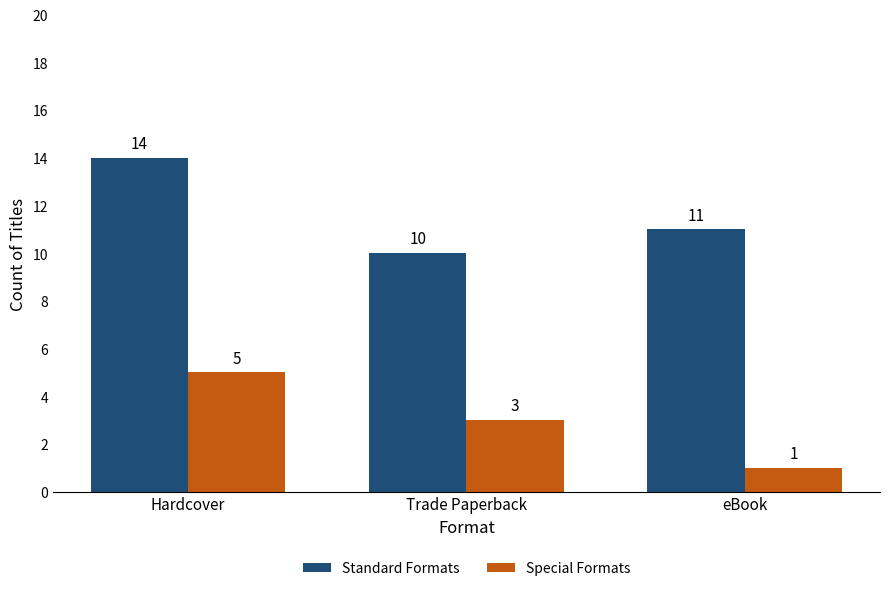

True or false: Standard Formats has a value of 8 at Hardcover.

False